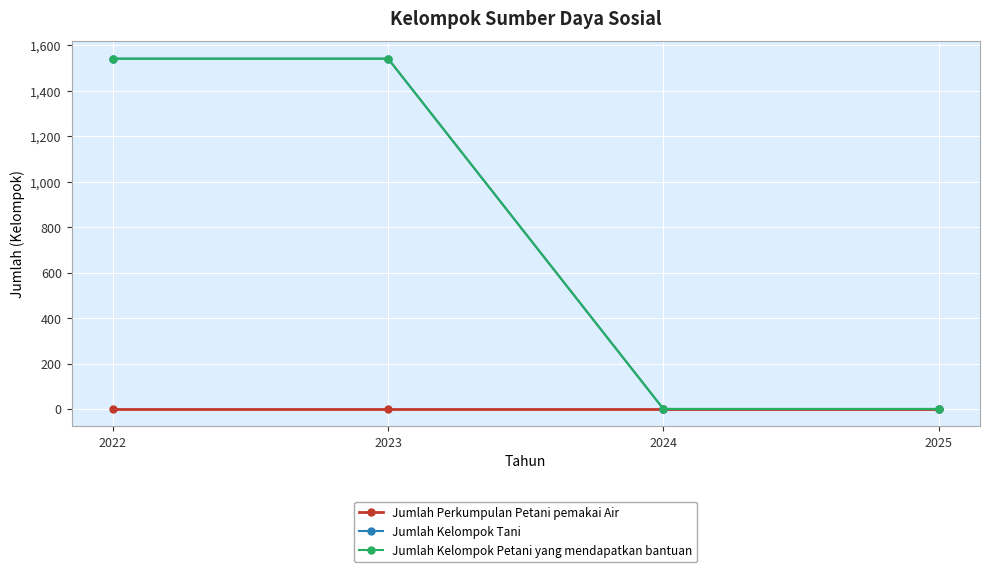

Reading left to right, transcribe all the data shown in this chart.

Jumlah Perkumpulan Petani pemakai Air: 0	0	0	0
Jumlah Kelompok Tani: 1542	1542	0	0
Jumlah Kelompok Petani yang mendapatkan bantuan: 1542	1542	0	0